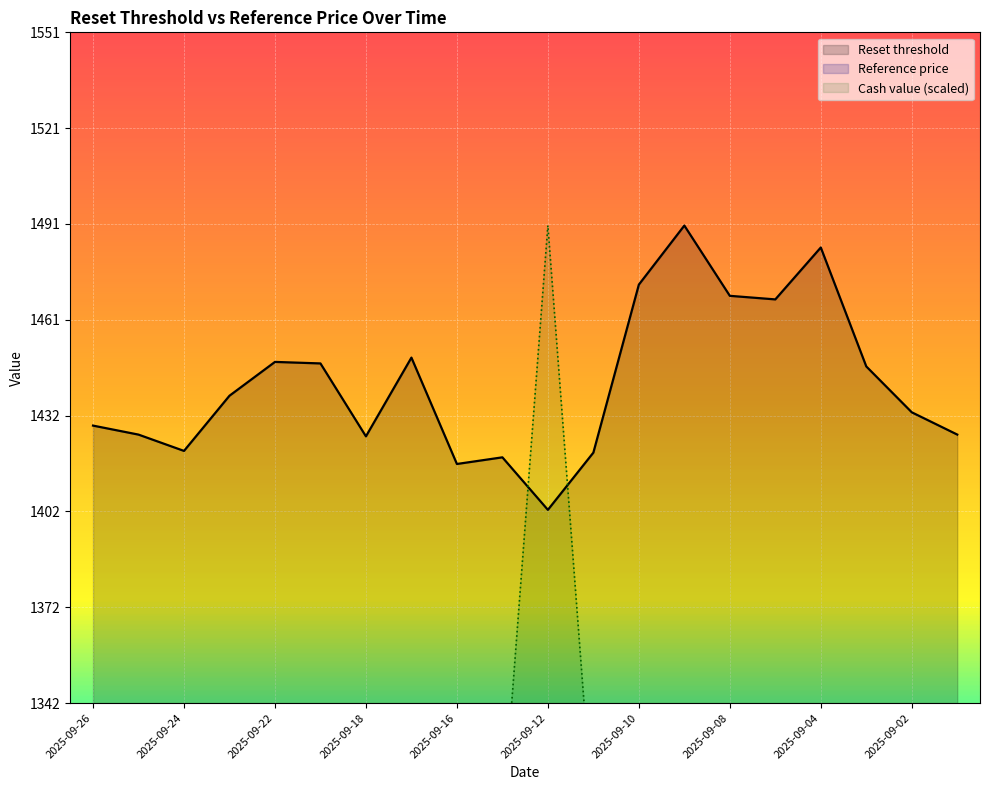

Which series has the largest total across all categories?

Reset threshold